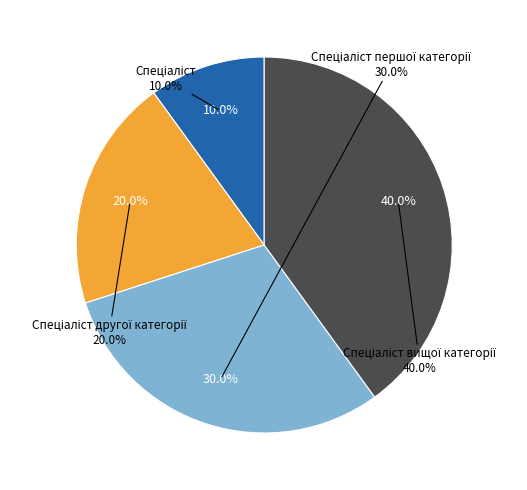

What percentage is the Спеціаліст slice, to the nearest percent?

10%